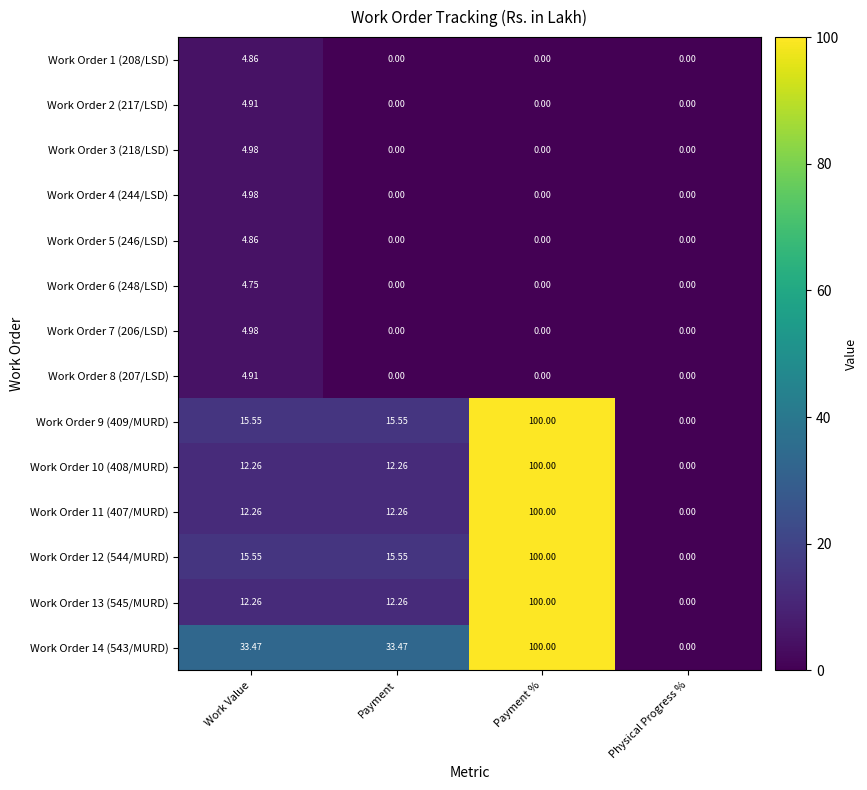

Where does the Work Order 14 (543/MURD) series first go above 33?

Work Value